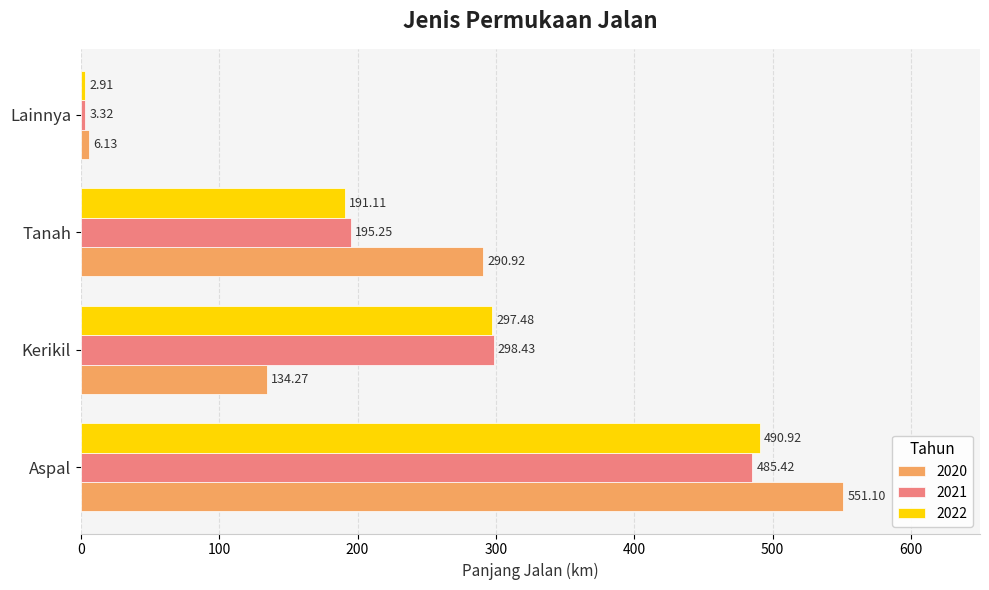

Between Kerikil and Tanah, which series saw the biggest shift?

2020